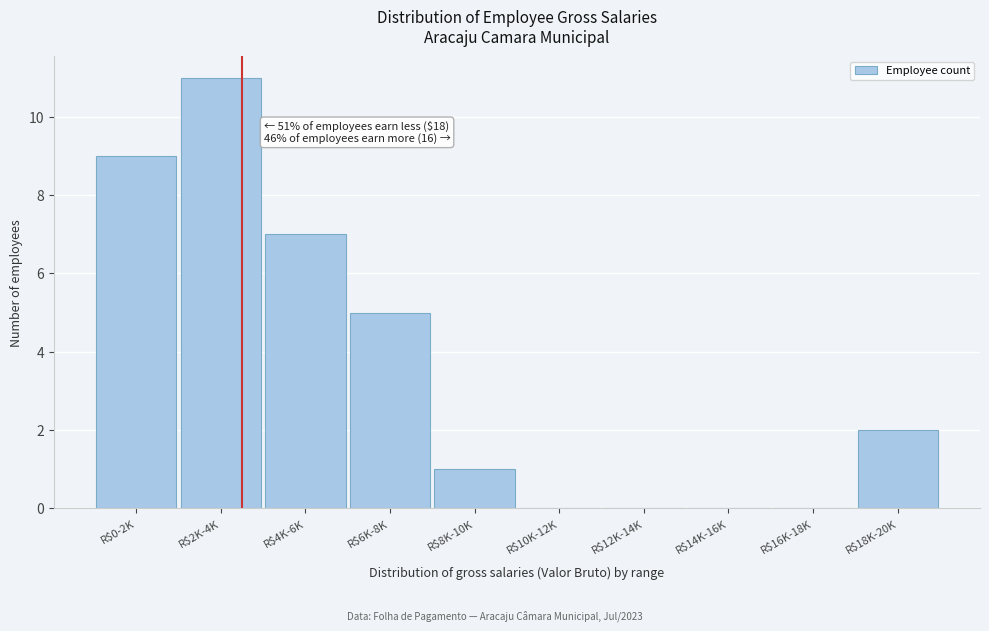

True or false: the data shows 2 at R$8K-10K.

False